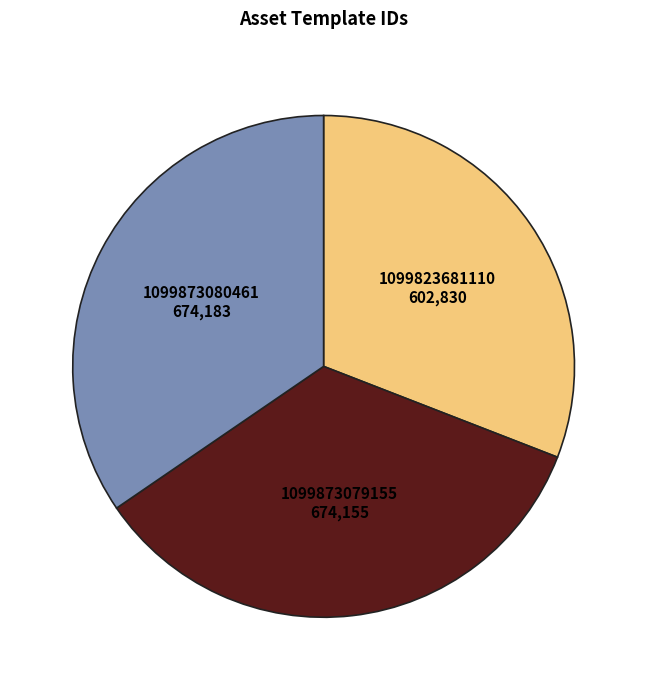

Is it true that 1099873079155 is 26% of the pie?

False